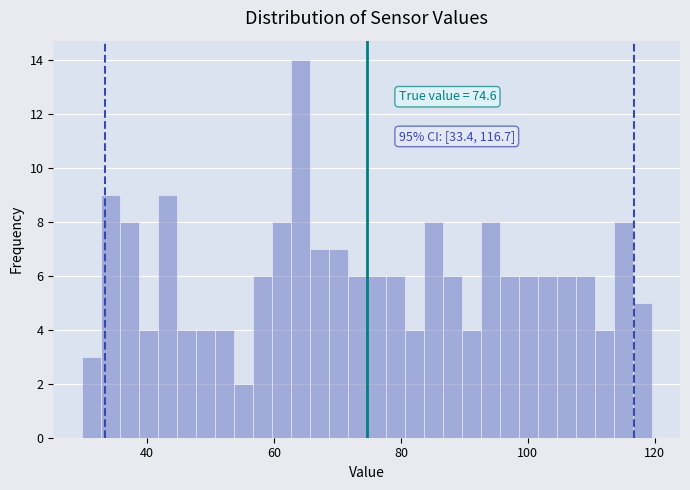

Around what value on the x-axis is the tallest bar? Give the approximate position of its centre, as read against the axis.

64